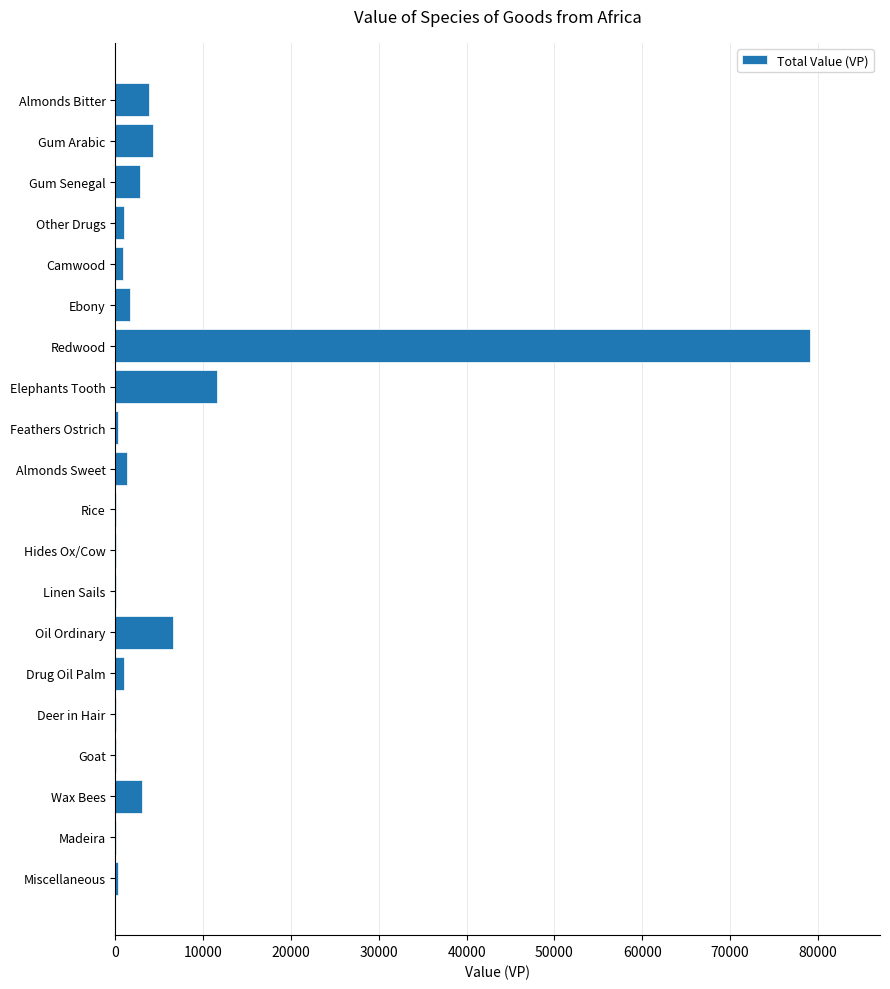

Is it true that the value at Gum Arabic is 4265?

True